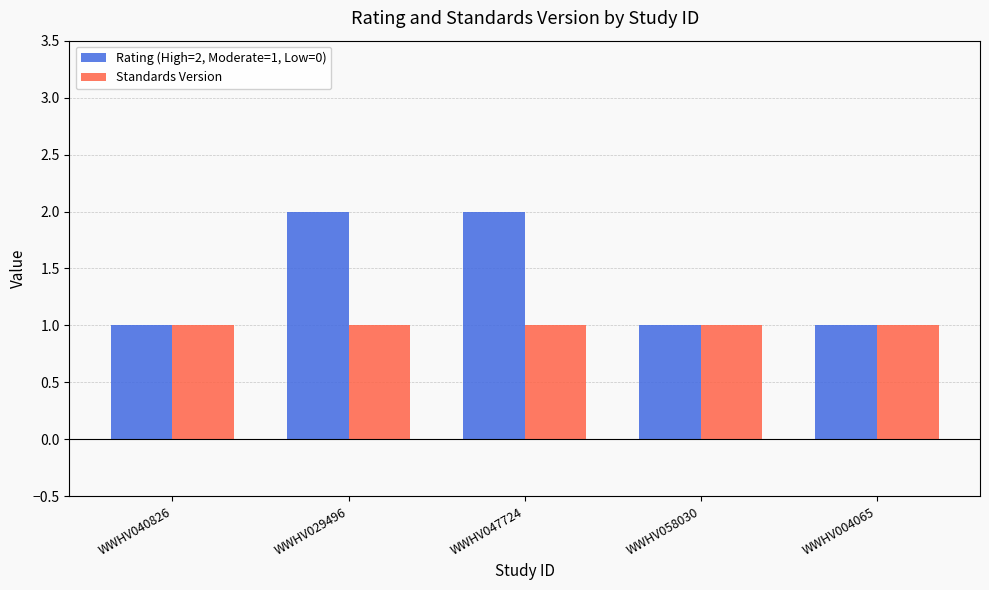

Count the number of data series in this chart.

2